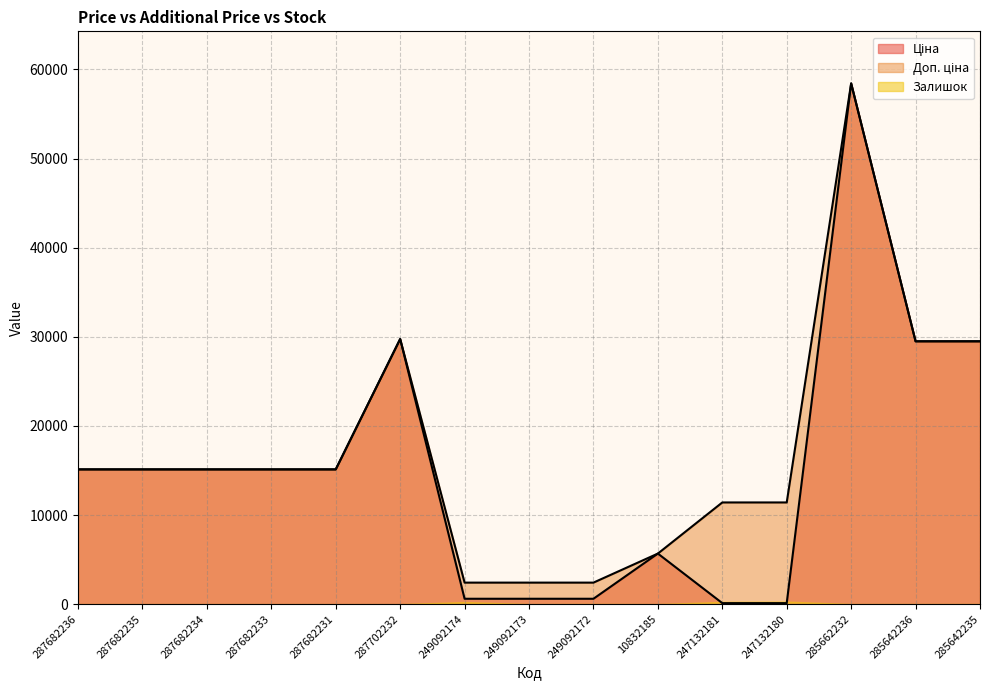

What is the minimum value for Доп. ціна?

2414.8